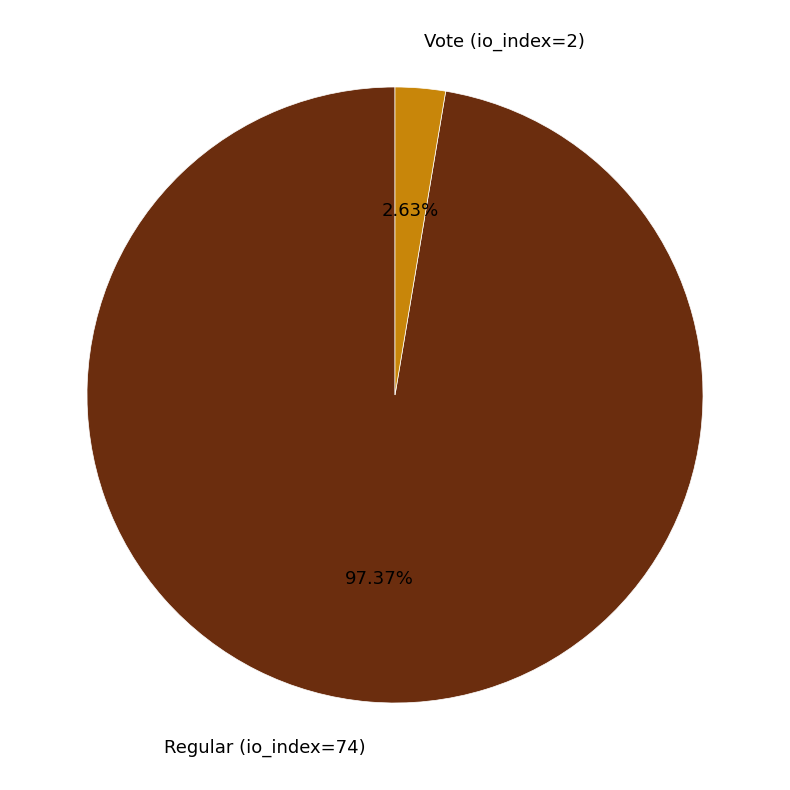

Rank the categories by value from lowest to highest.

Vote (io_index=2), Regular (io_index=74)